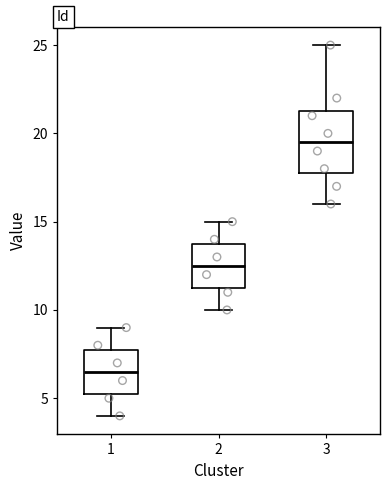

Reading left to right, transcribe this box plot: for each box, give where its median line is, the range the box spans, and where its two whiskers end, as read against the y-axis. The values are not printed on the chart, so give them approximately, as read against the axis.

1: median 6.5, box 5.5 to 8.0, whiskers 4.0 to 9.0
2: median 12.5, box 11.5 to 14.0, whiskers 10.0 to 15.0
3: median 19.5, box 18.0 to 21.5, whiskers 16.0 to 25.0